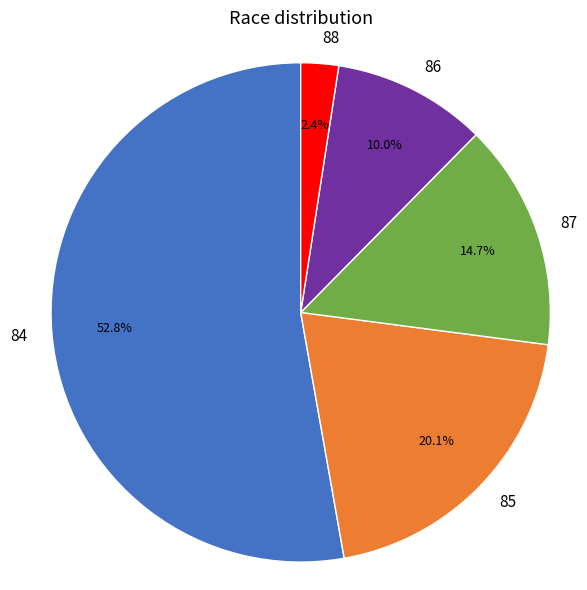

How many slices are in this pie chart?

5